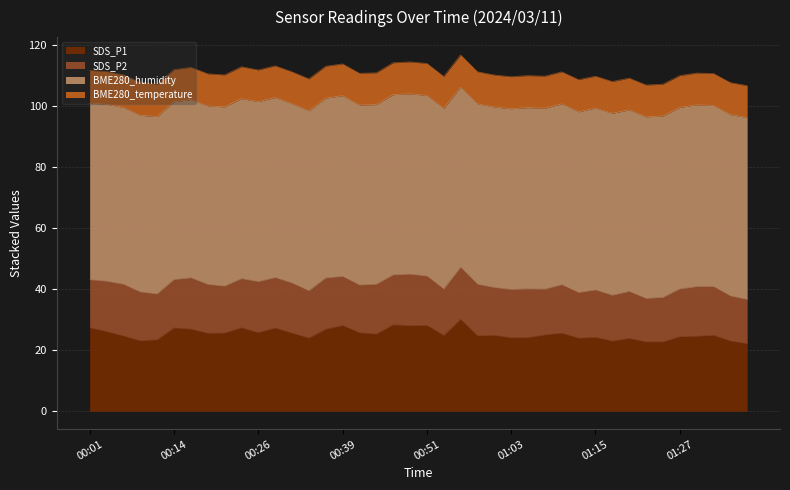

Which series has the largest total across all categories?

BME280_humidity